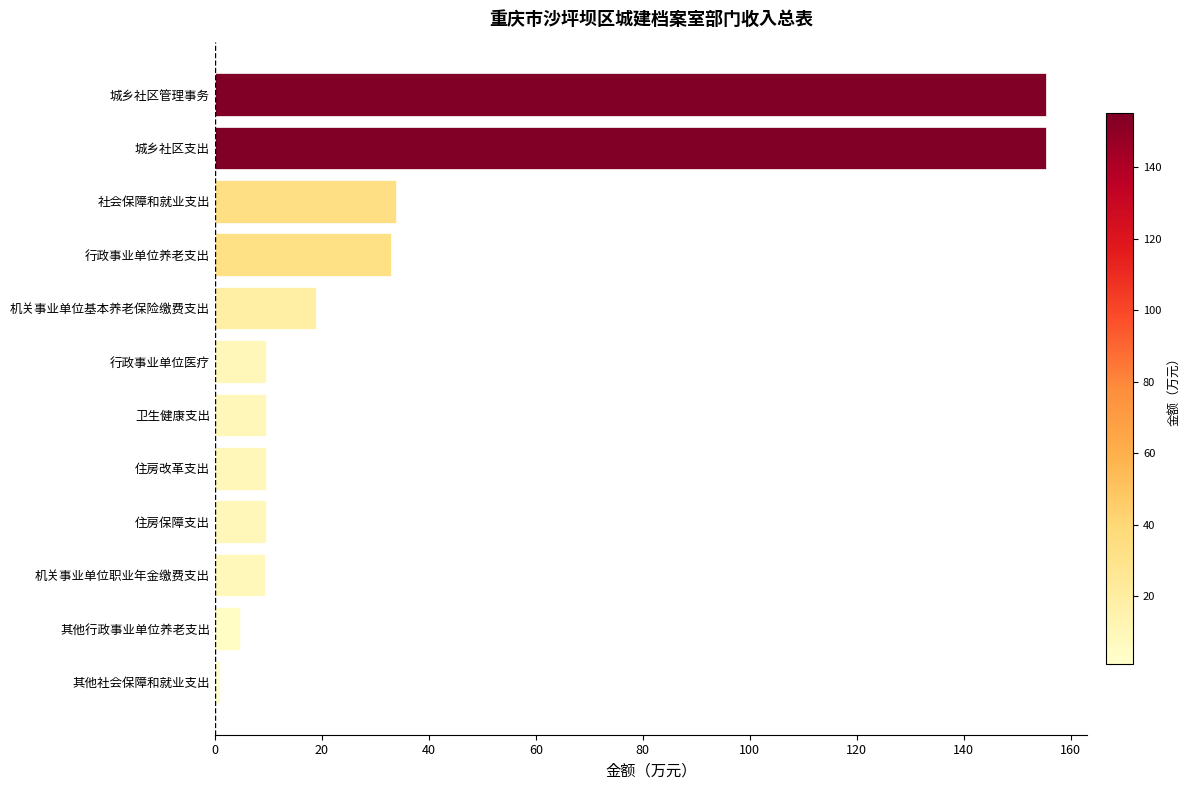

What is the maximum value shown in the chart?

155.3